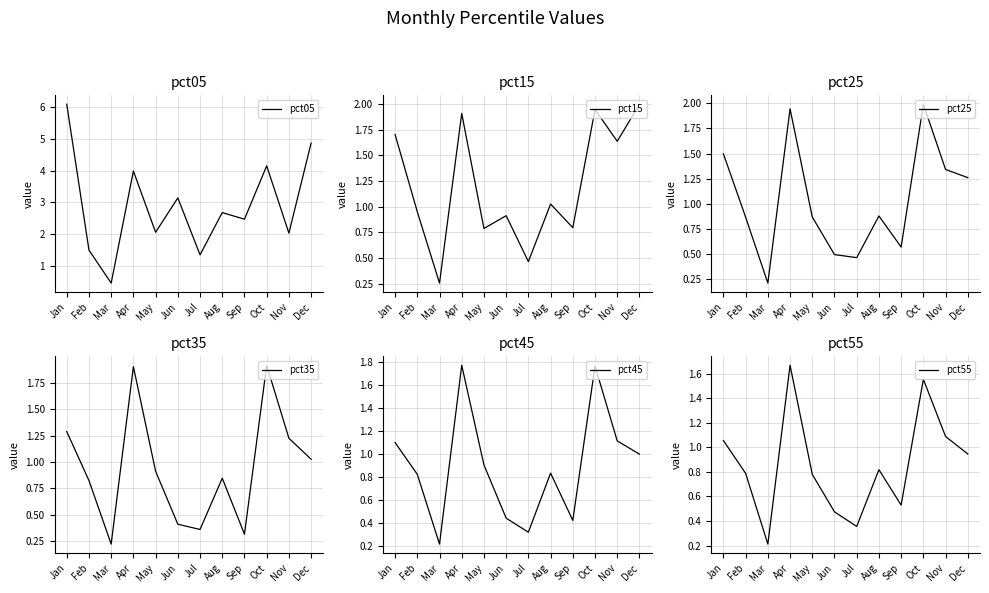

What is the difference between the maximum and minimum values in the pct55 series?

1.5